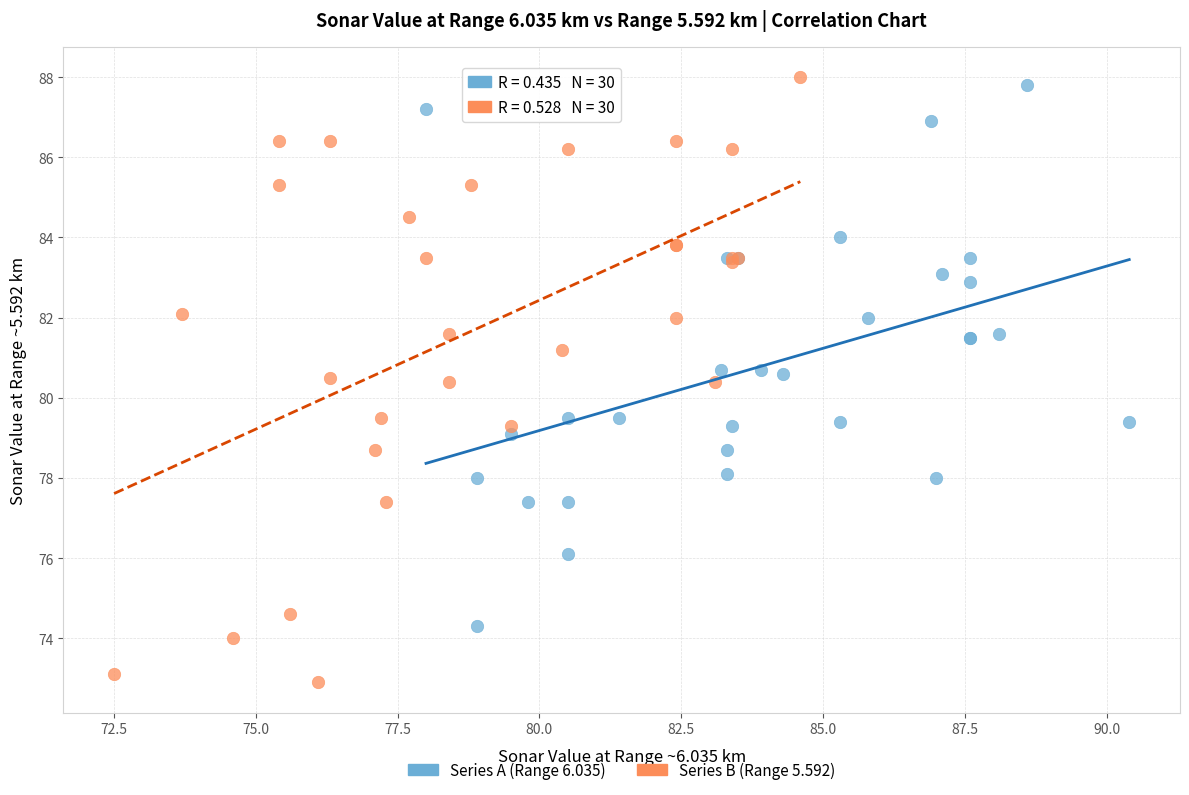

Which series has the widest spread of Y values?

Series B (Range 5.592)